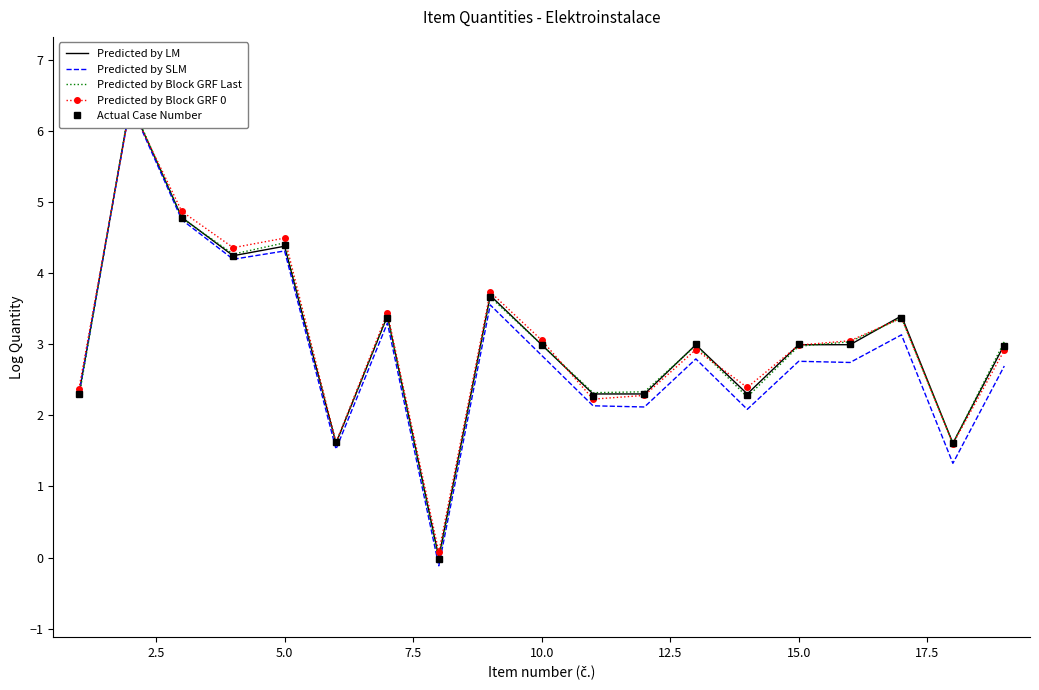

How many interior local peaks does the Predicted by LM series have?

6